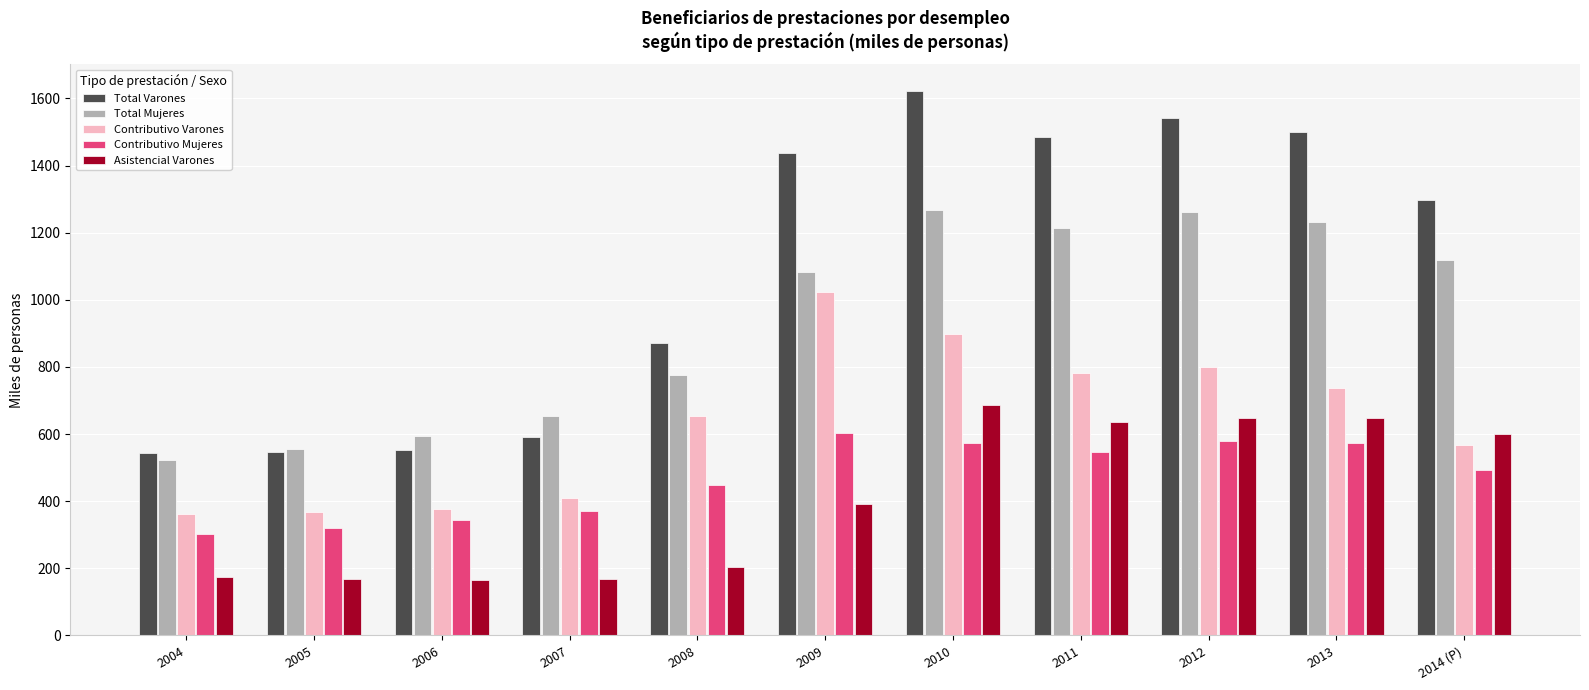

Count the number of data series in this chart.

5